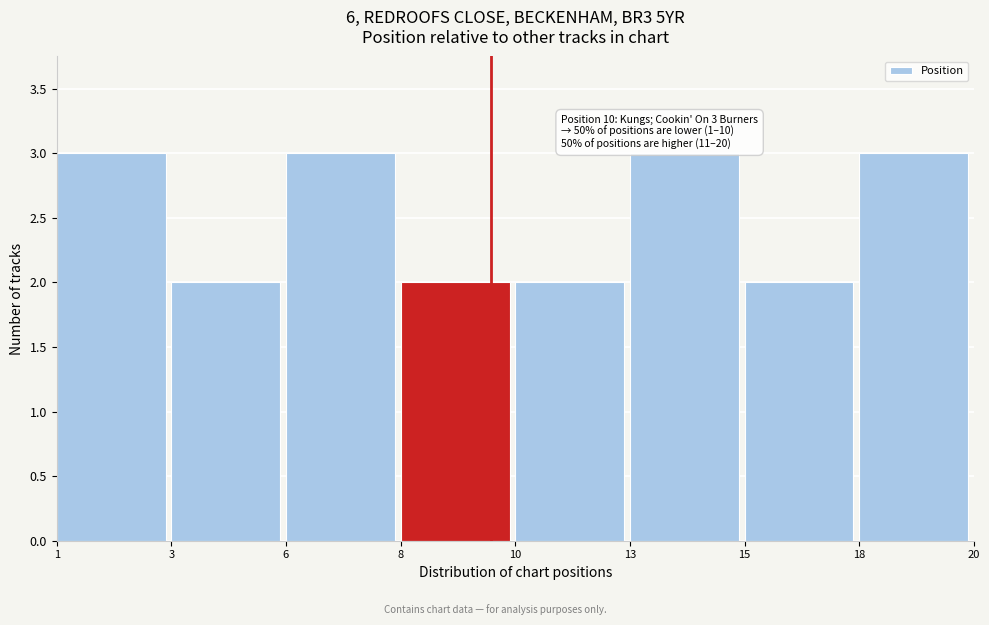

Reading right to left, transcribe all the data shown in this chart.

3	2	3	2	2	3	2	3